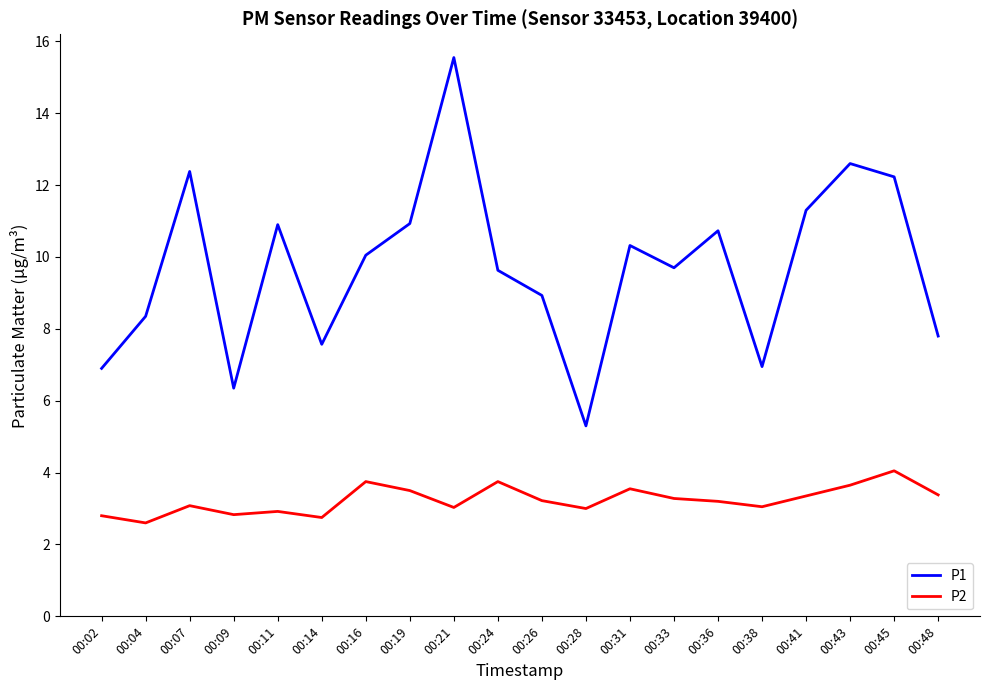

In P1, how many points are lower than both neighbors (excluding endpoints)?

5